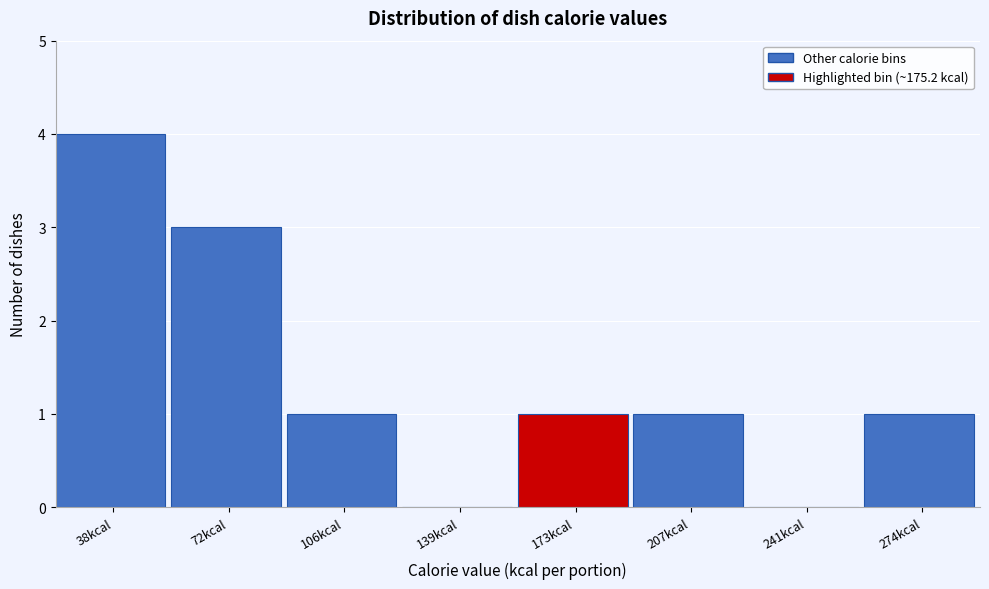

Reading left to right, transcribe all the data shown in this chart.

38kcal=4	72kcal=3	106kcal=1	139kcal=0	173kcal=1	207kcal=1	241kcal=0	274kcal=1